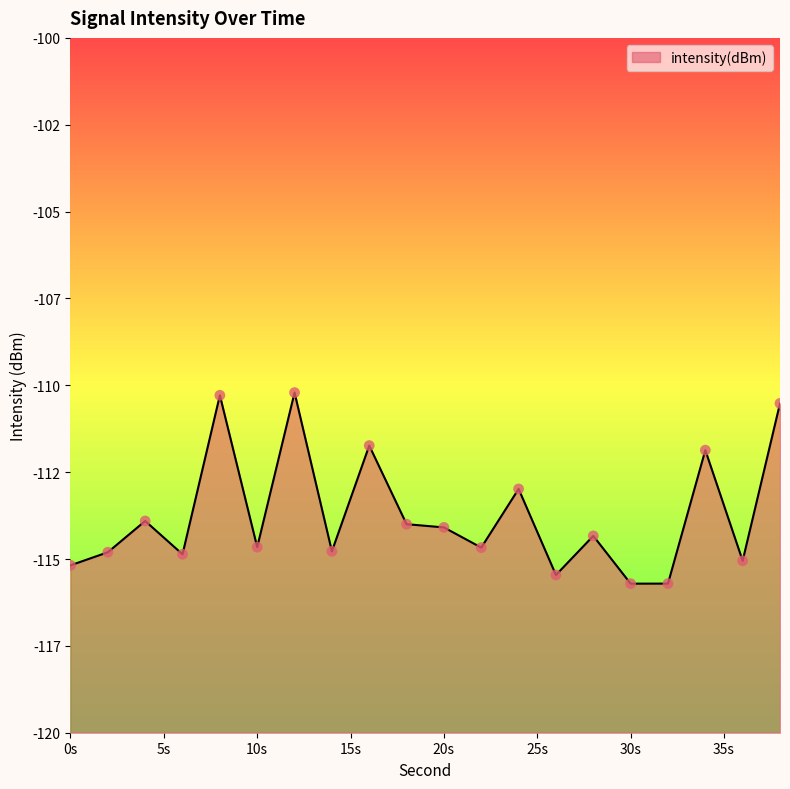

What is the change in value from 6 to 22?

+0.2